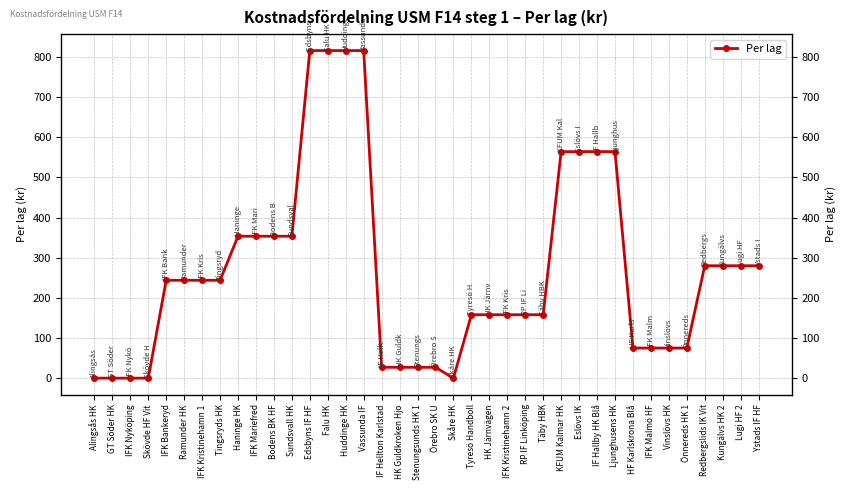

What is the value of the 19th point from the left?

27.0